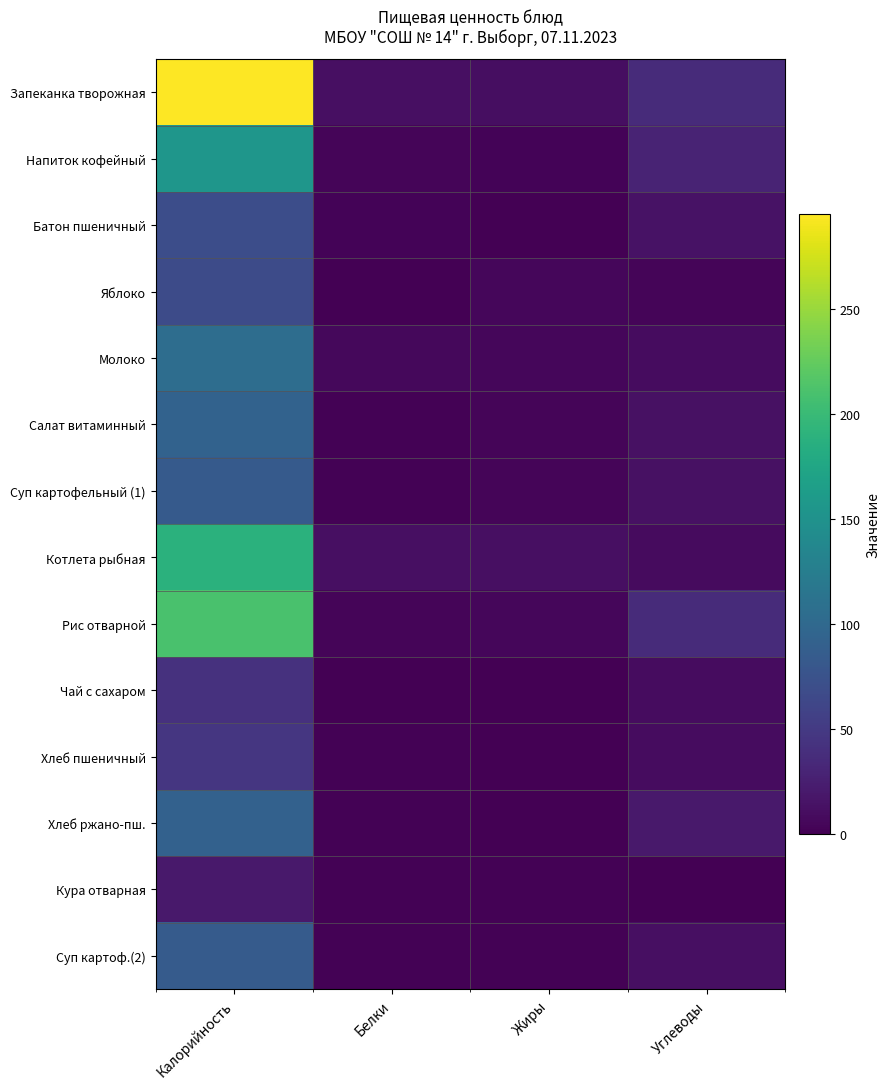

Which series has the largest total across all categories?

Запеканка творожная